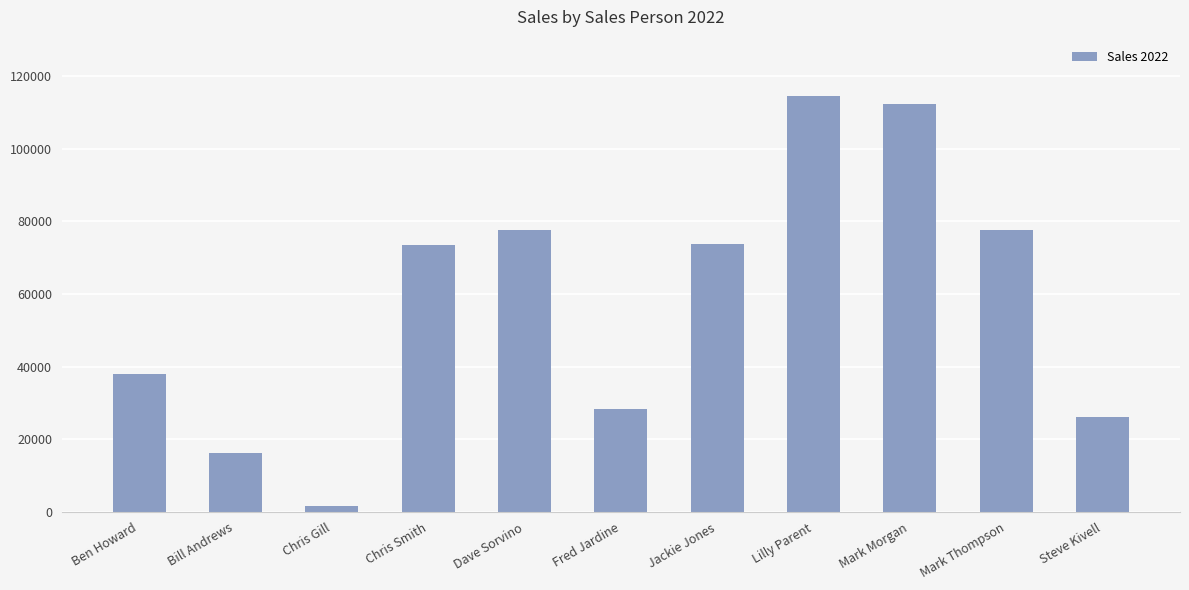

What is the value of the 1st bar from the left?

37875